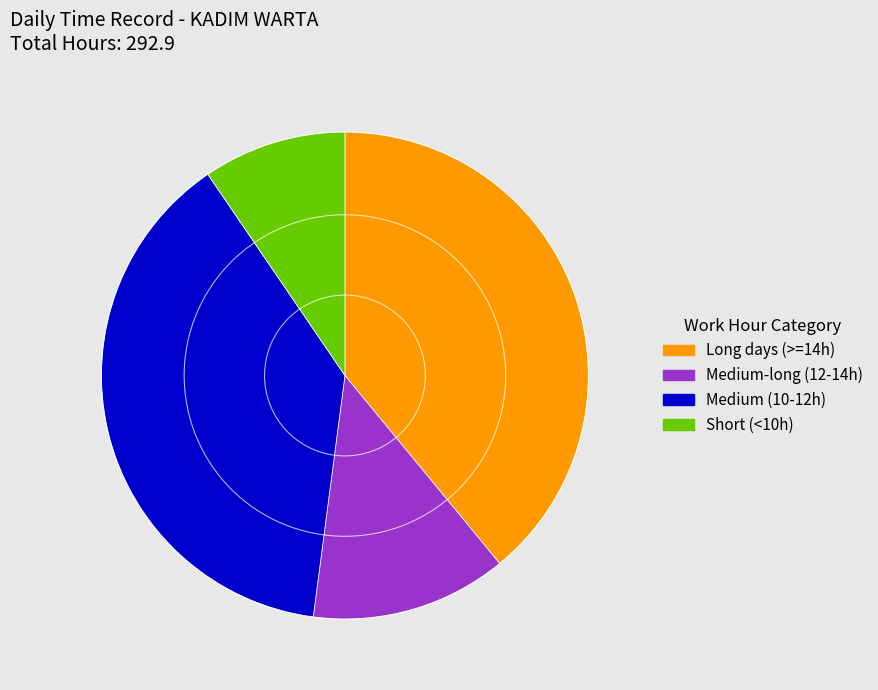

Does any single category account for the majority?

No